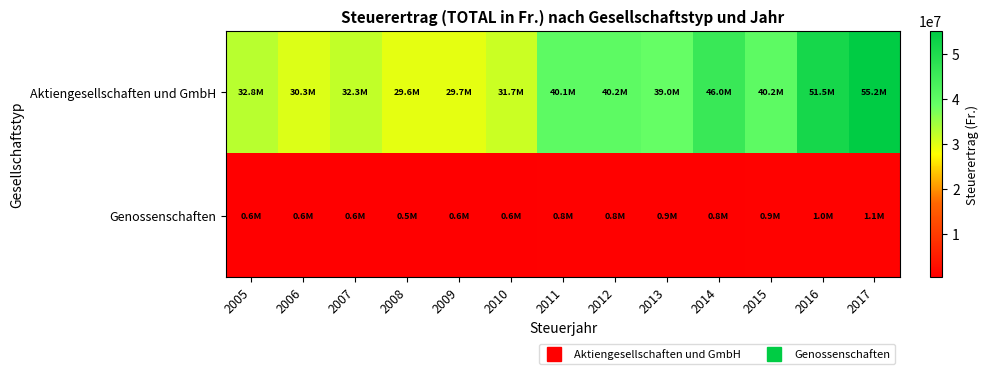

Which series has the largest range (max minus min)?

Aktiengesellschaften und GmbH